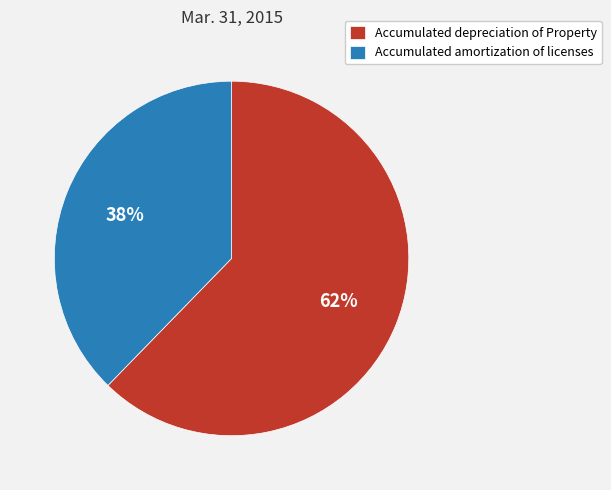

To the nearest percent, what is the combined percentage of Accumulated depreciation of Property and Accumulated amortization of licenses?

100%